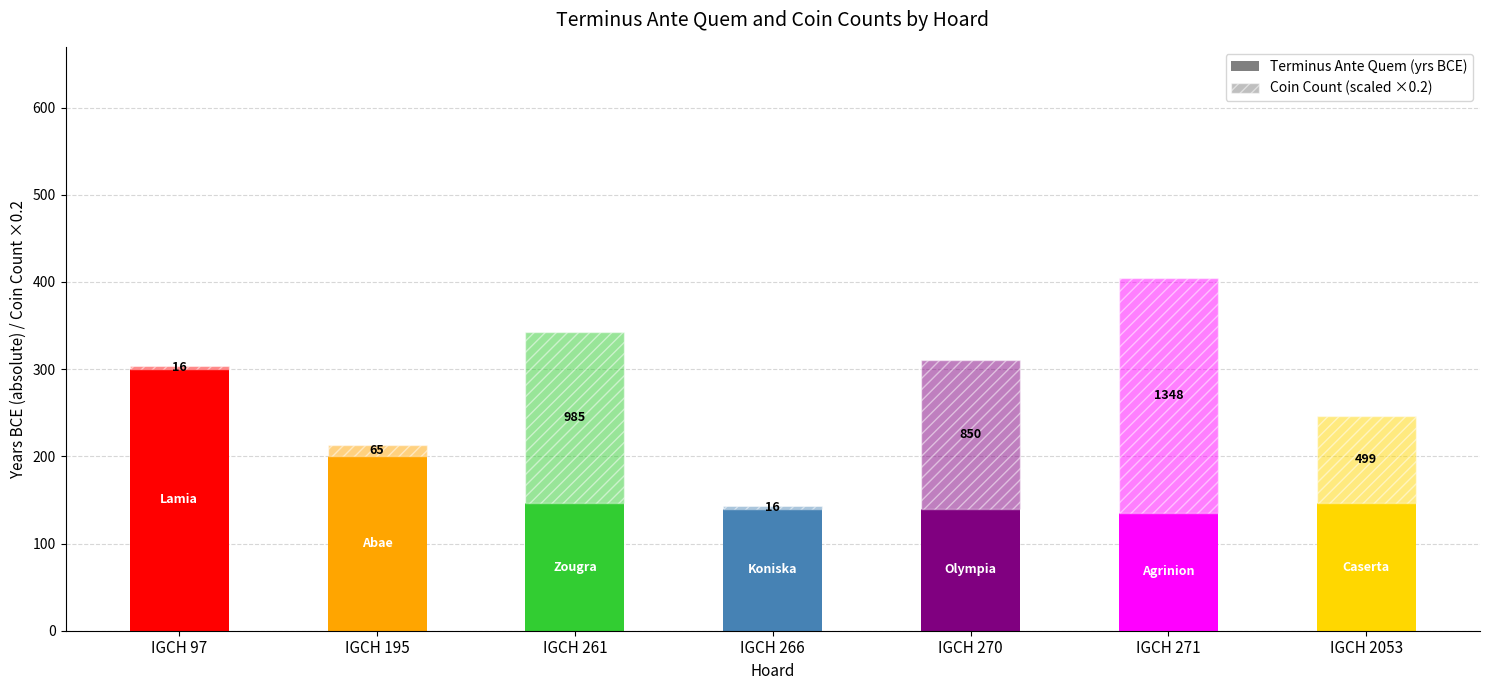

How many bars are there in total?

7